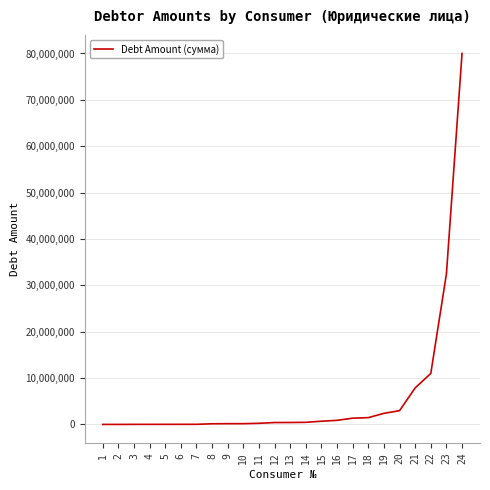

What is the difference between the maximum and minimum values?

80000835